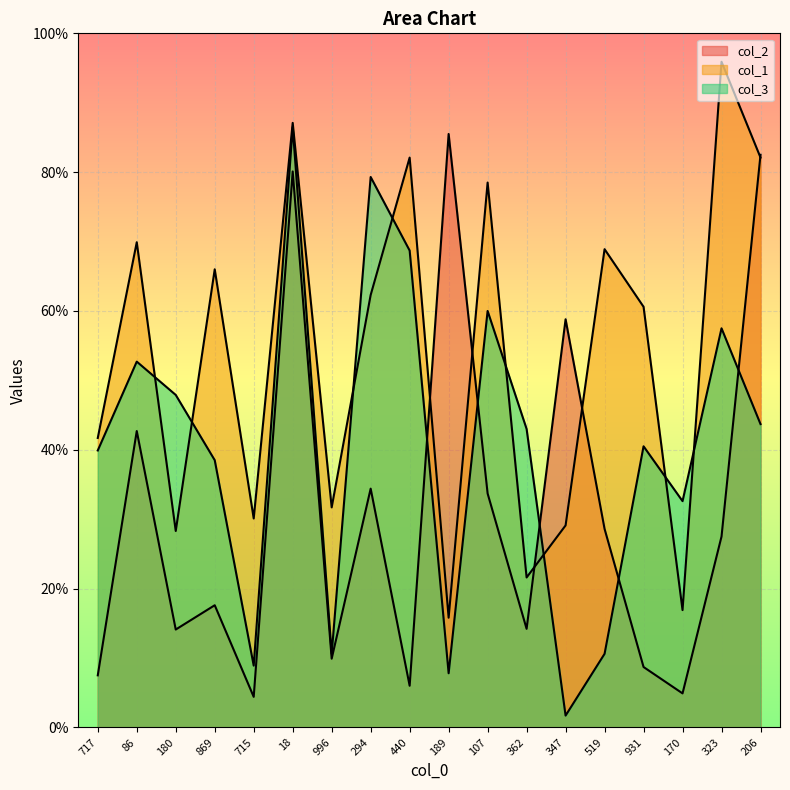

Reading left to right, list all the values displayed in this chart.

col_2: 717=75	86=427	180=141	869=176	715=44	18=801	996=99	294=344	440=60	189=855	107=337	362=142	347=588	519=286	931=87	170=49	323=275	206=825
col_1: 717=417	86=699	180=283	869=660	715=301	18=871	996=317	294=623	440=821	189=158	107=785	362=216	347=291	519=689	931=606	170=169	323=959	206=821
col_3: 717=399	86=527	180=479	869=385	715=89	18=865	996=106	294=793	440=687	189=78	107=600	362=430	347=17	519=106	931=405	170=326	323=575	206=437